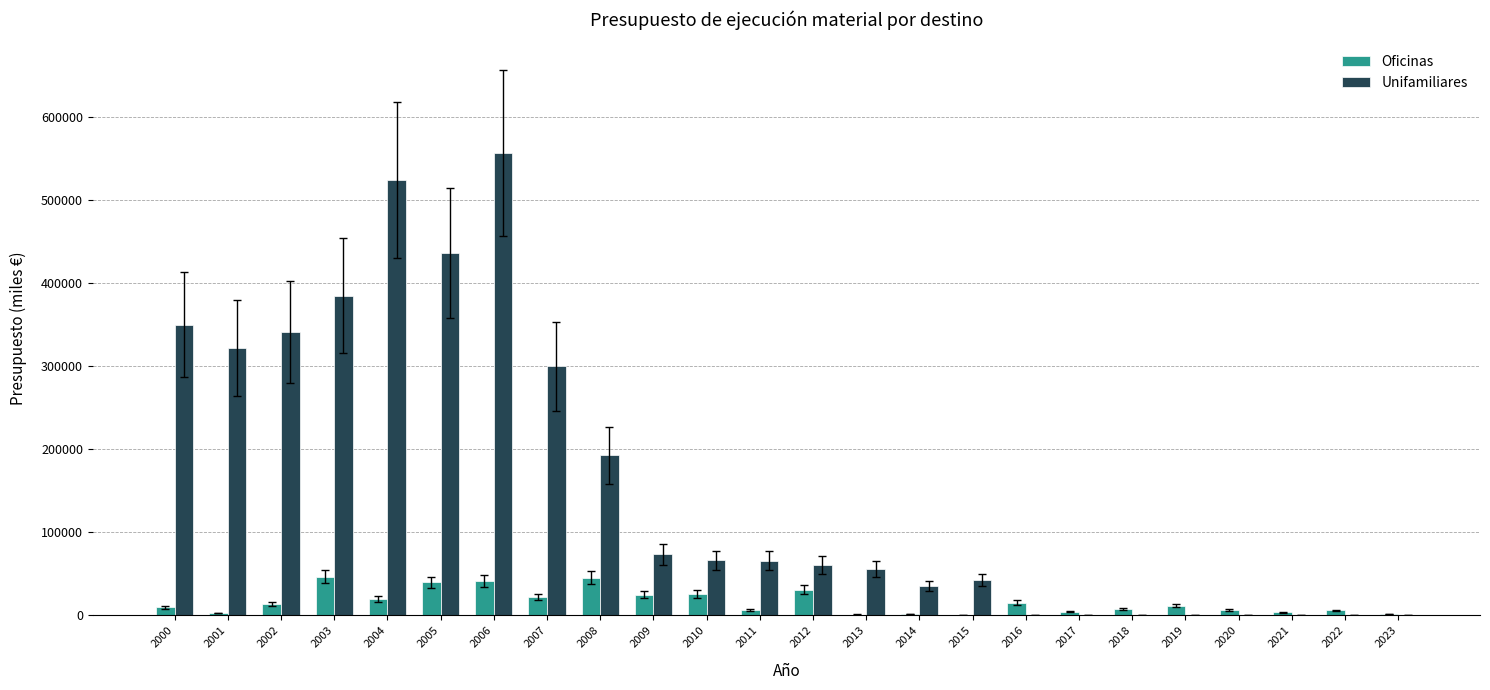

What is the sum of all Oficinas values?

371487.5